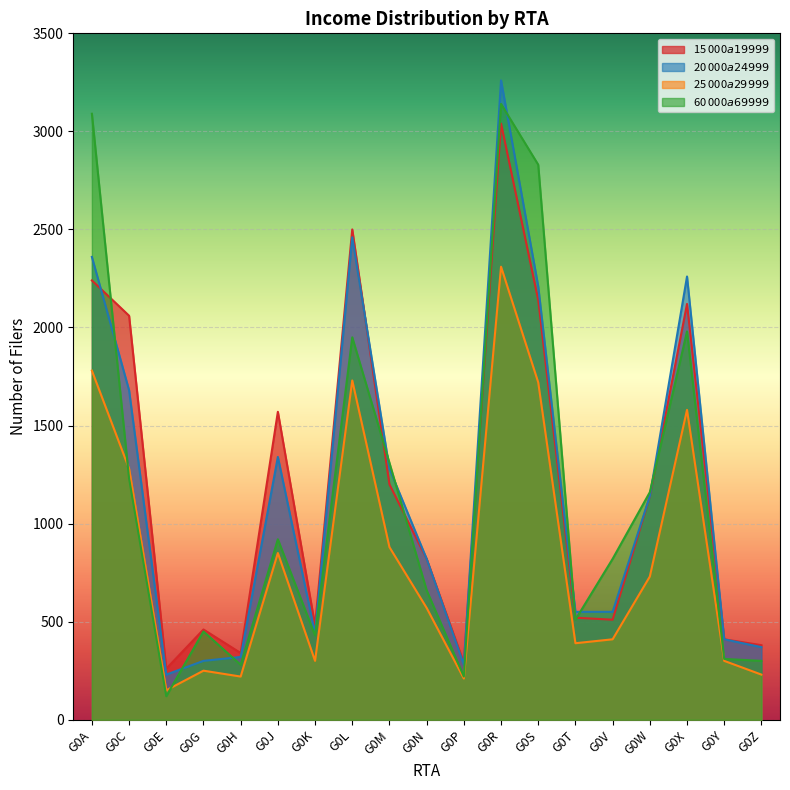

What is the difference between the maximum and second lowest values in the 20 000$ a 24 999$ series?

2980